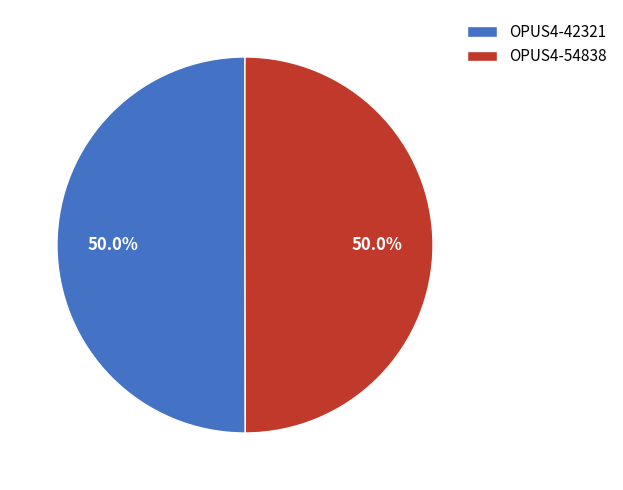

The OPUS4-42321 slice represents 58% of the pie. True or false?

False